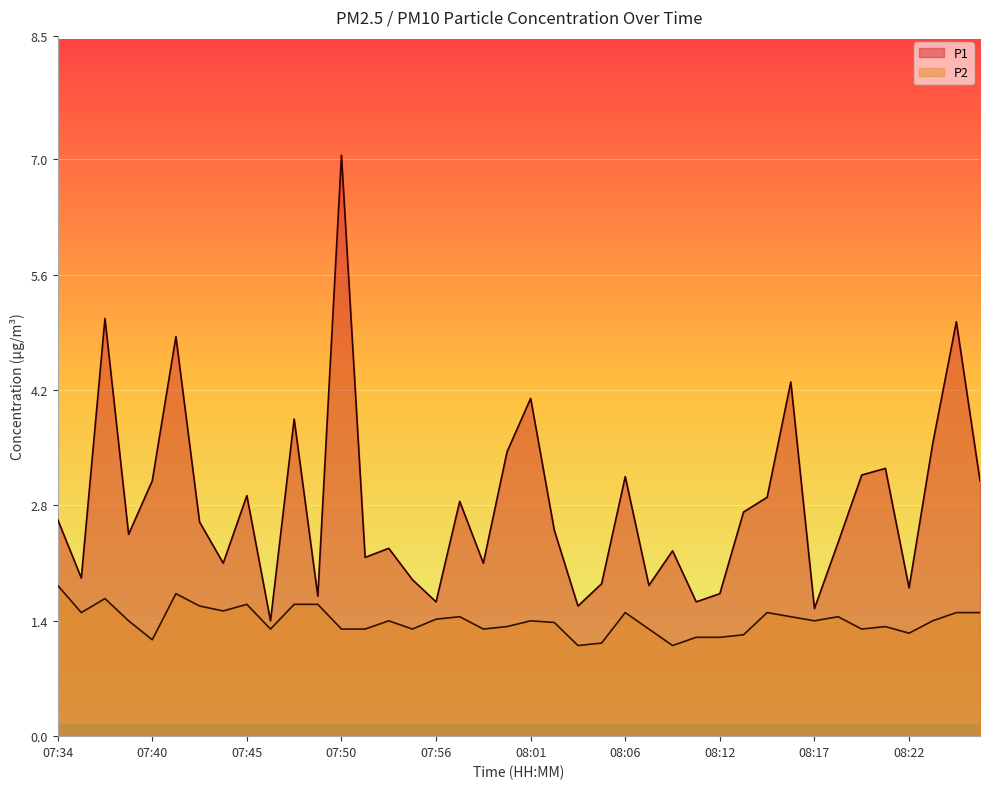

Reading left to right, list all the values displayed in this chart.

P1: 07:34=2.6	07:36=1.9	07:37=5.1	07:38=2.5	07:40=3.1	07:41=4.8	07:42=2.6	07:44=2.1	07:45=2.9	07:46=1.4	07:48=3.9	07:49=1.7	07:50=7.0	07:52=2.2	07:53=2.3	07:54=1.9	07:56=1.6	07:57=2.9	07:58=2.1	08:00=3.5	08:01=4.1	08:02=2.5	08:04=1.6	08:05=1.9	08:06=3.1	08:08=1.8	08:09=2.2	08:10=1.6	08:12=1.7	08:13=2.7	08:14=2.9	08:16=4.3	08:17=1.6	08:18=2.4	08:20=3.2	08:21=3.2	08:22=1.8	08:24=3.5	08:25=5.0	08:26=3.1
P2: 07:34=1.8	07:36=1.5	07:37=1.7	07:38=1.4	07:40=1.2	07:41=1.7	07:42=1.6	07:44=1.5	07:45=1.6	07:46=1.3	07:48=1.6	07:49=1.6	07:50=1.3	07:52=1.3	07:53=1.4	07:54=1.3	07:56=1.4	07:57=1.4	07:58=1.3	08:00=1.3	08:01=1.4	08:02=1.4	08:04=1.1	08:05=1.1	08:06=1.5	08:08=1.3	08:09=1.1	08:10=1.2	08:12=1.2	08:13=1.2	08:14=1.5	08:16=1.4	08:17=1.4	08:18=1.4	08:20=1.3	08:21=1.3	08:22=1.2	08:24=1.4	08:25=1.5	08:26=1.5